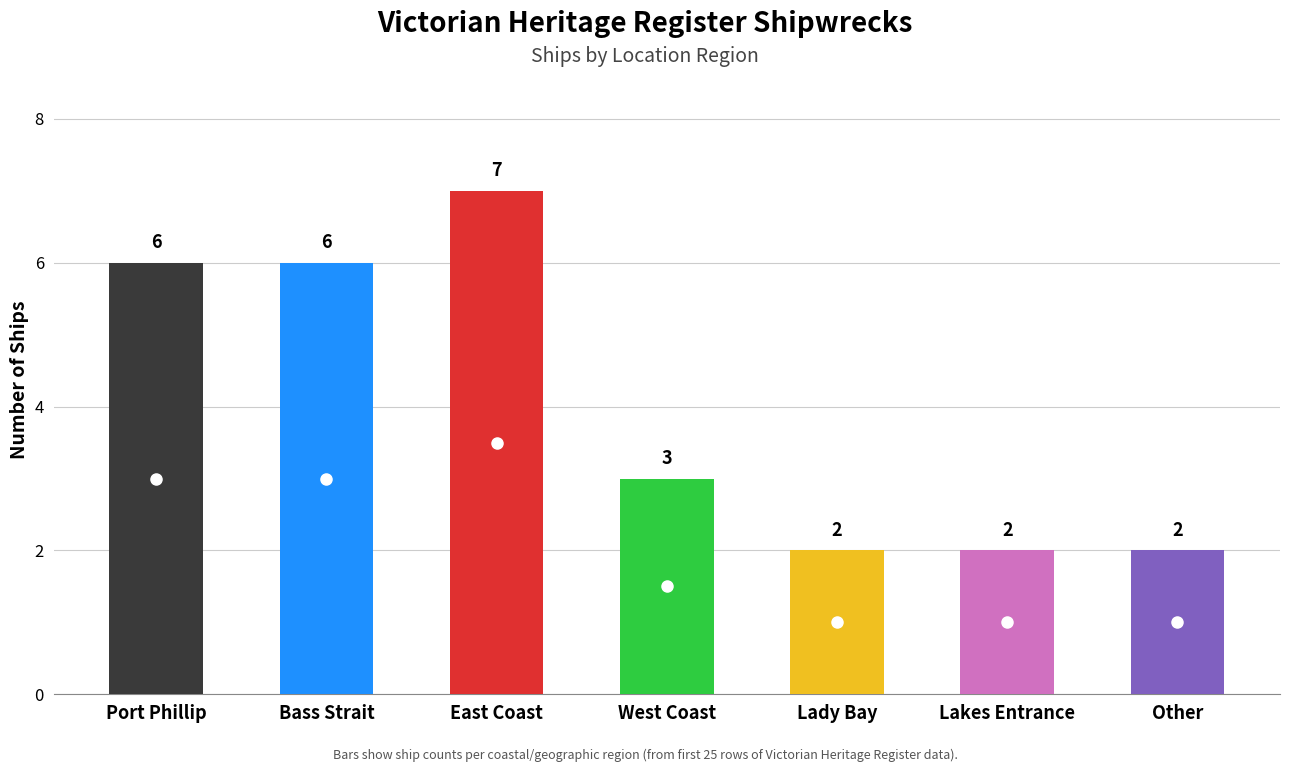

Where is the data nearest to the value 4?

West Coast